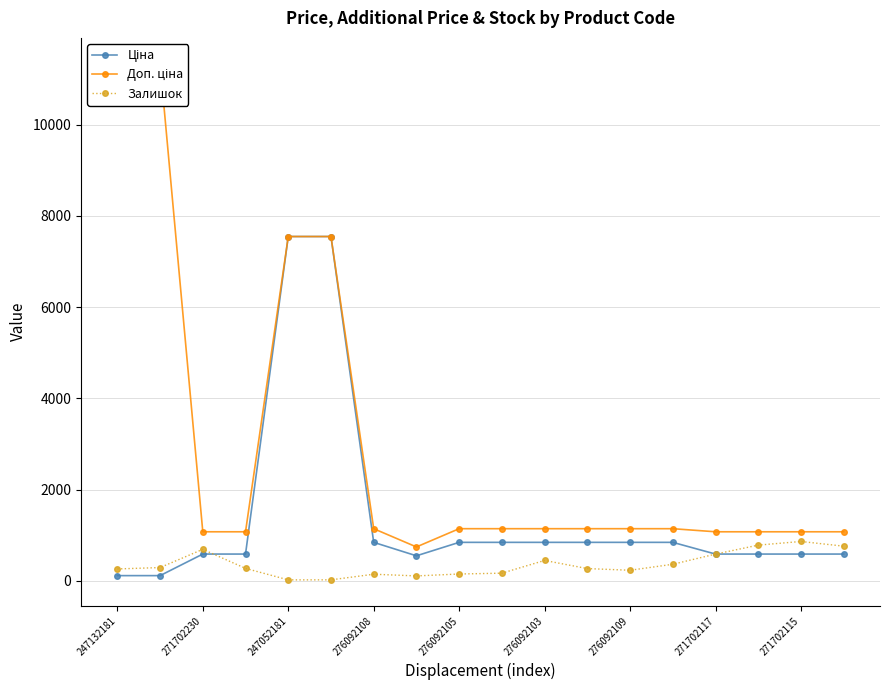

The value of Залишок at 271702230 is 690.0. True or false?

True